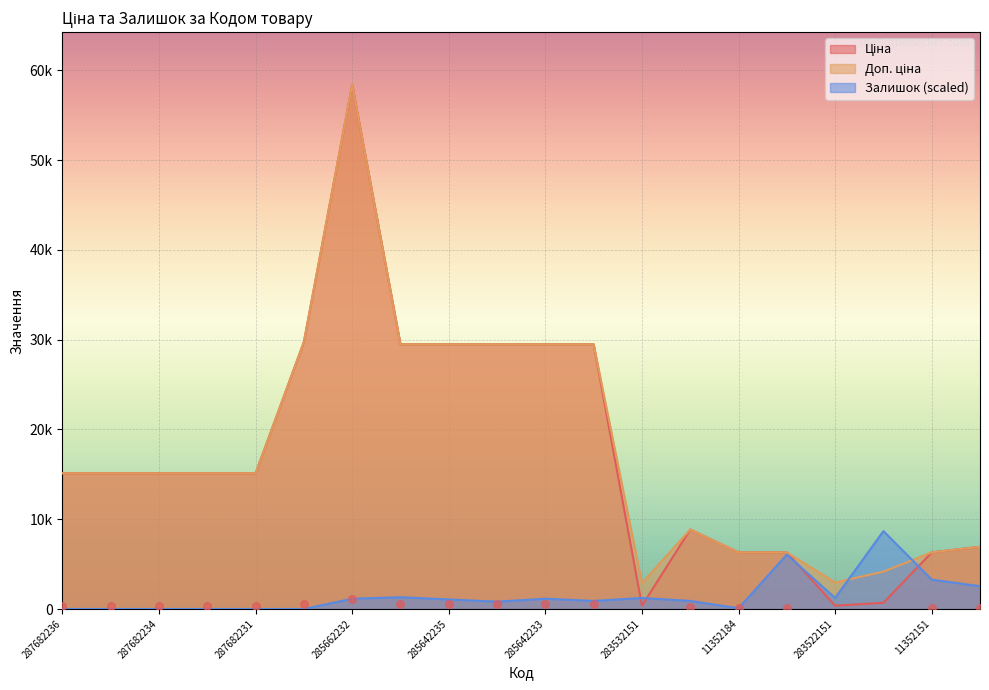

Which series contains the lowest Y value?

Залишок